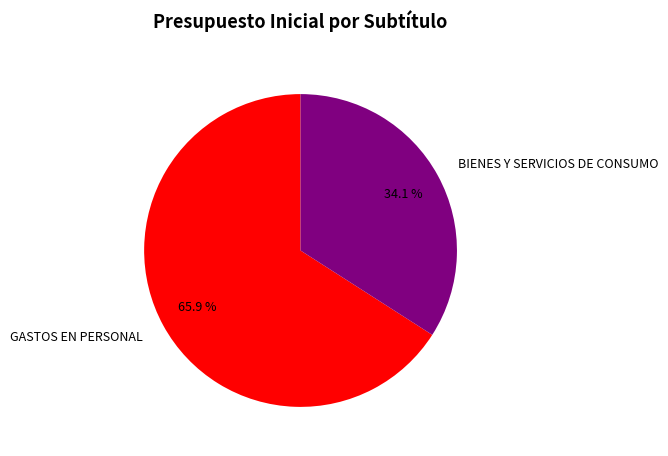

Approximately how many times larger is the value at BIENES Y SERVICIOS DE CONSUMO compared to GASTOS EN PERSONAL?

0.5